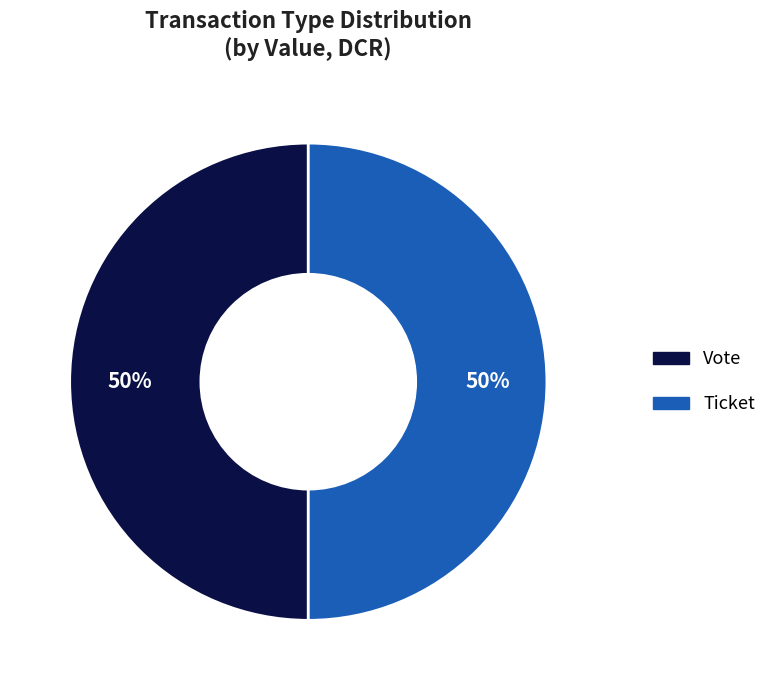

Combined, do Vote and Ticket account for over 50%?

Yes